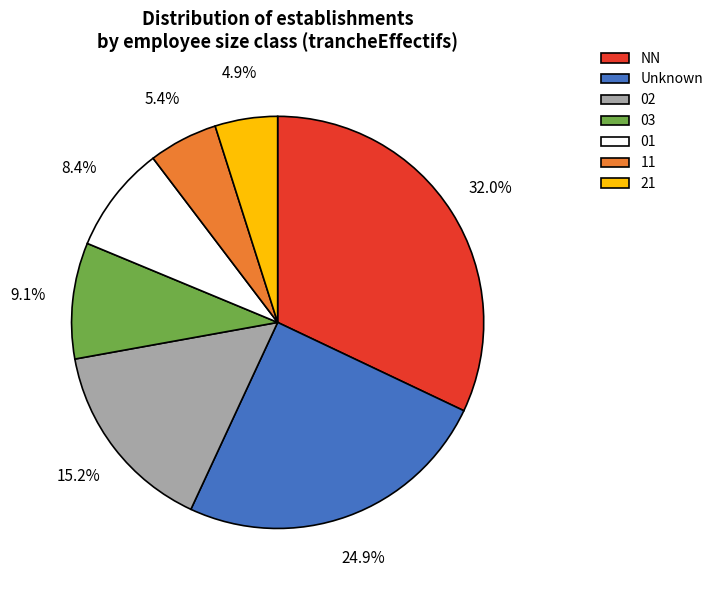

To the nearest percent, what is the difference between the 03 and 11 slice percentages?

4%